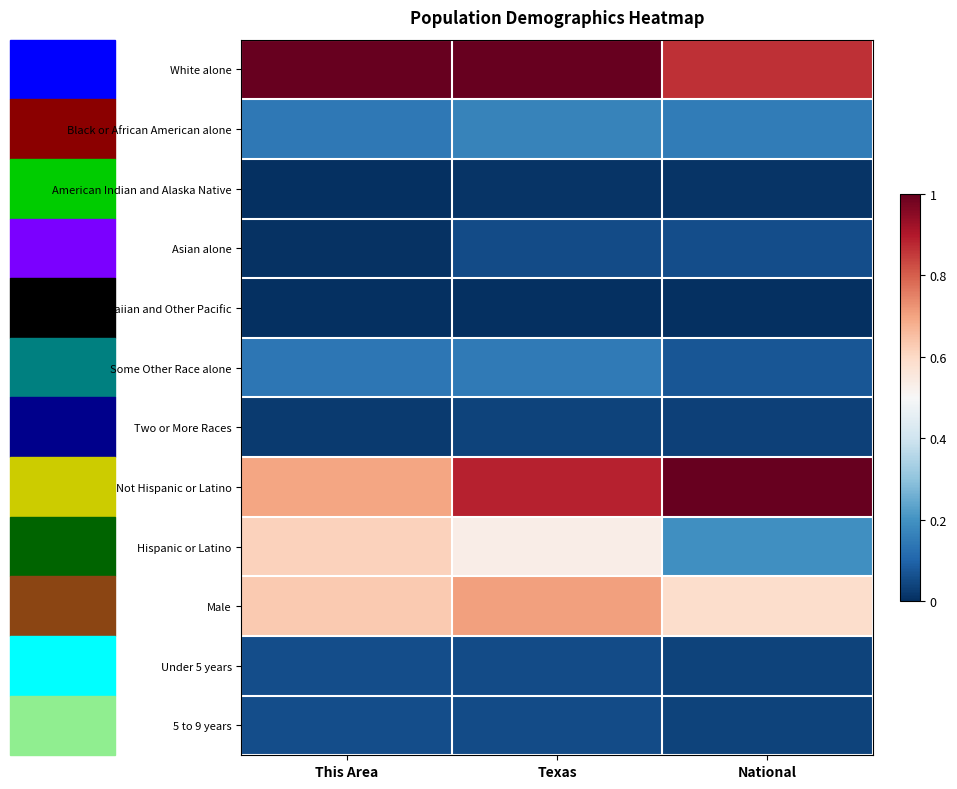

Which has a higher value, National or This Area?

This Area